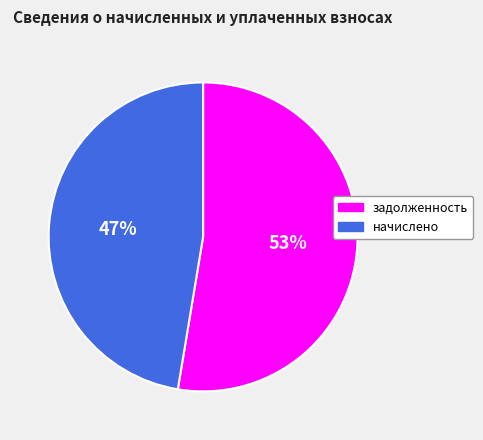

To the nearest percent, what portion does задолженность represent?

53%